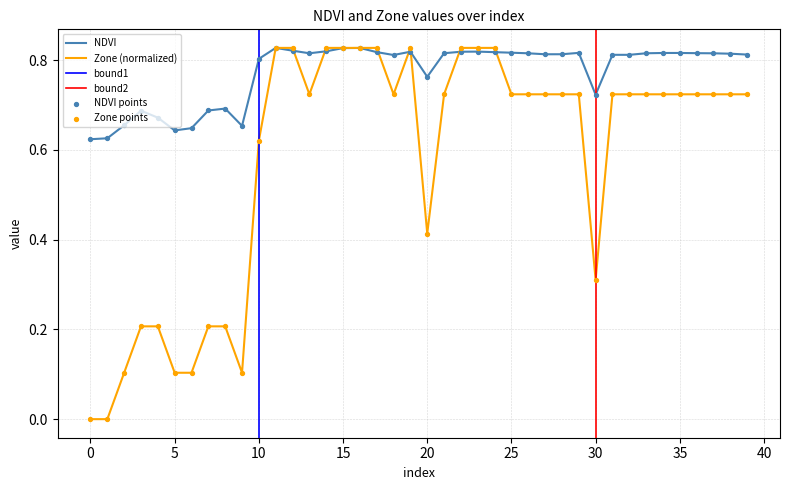

Is the value of Zone at 37 greater than the value of NDVI at 12?

No